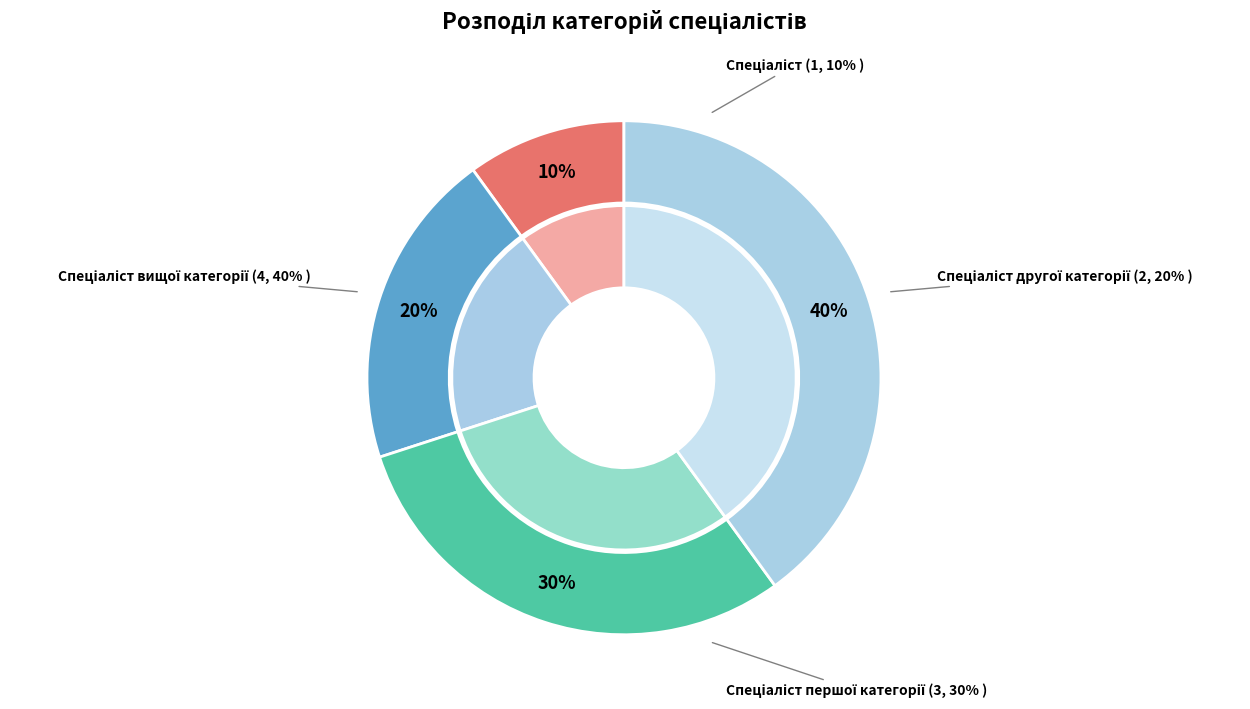

Does any single category account for the majority?

No